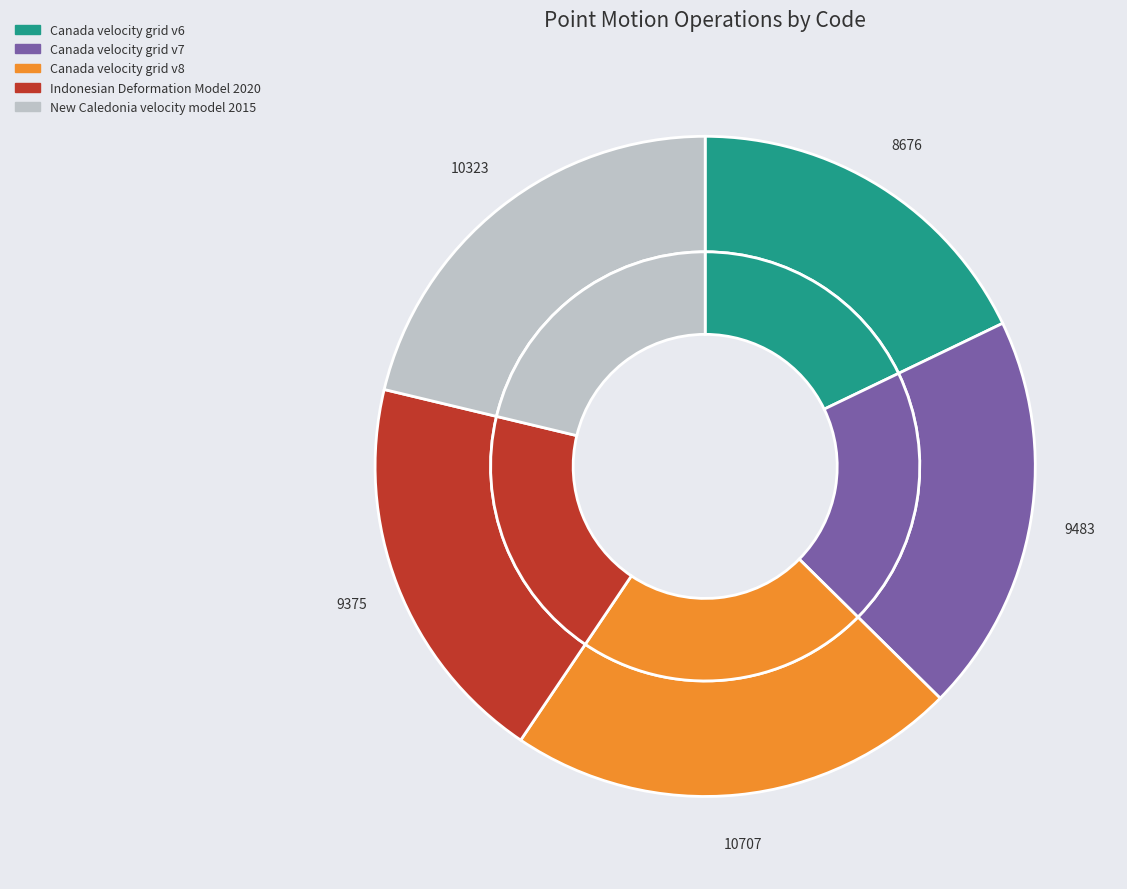

Rank the categories by value from highest to lowest.

Canada velocity grid v8, New Caledonia velocity model 2015, Canada velocity grid v7, Indonesian Deformation Model 2020, Canada velocity grid v6